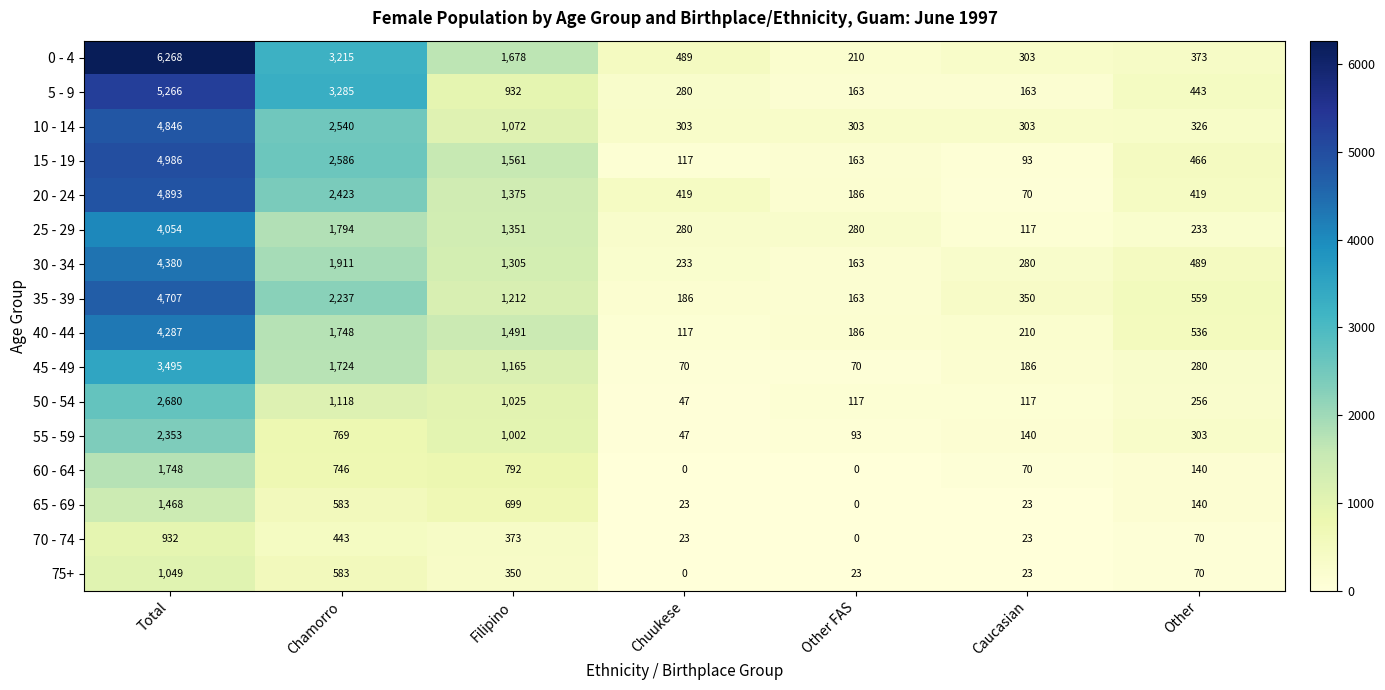

Is it true that 50 - 54 equals 256 at Other?

True